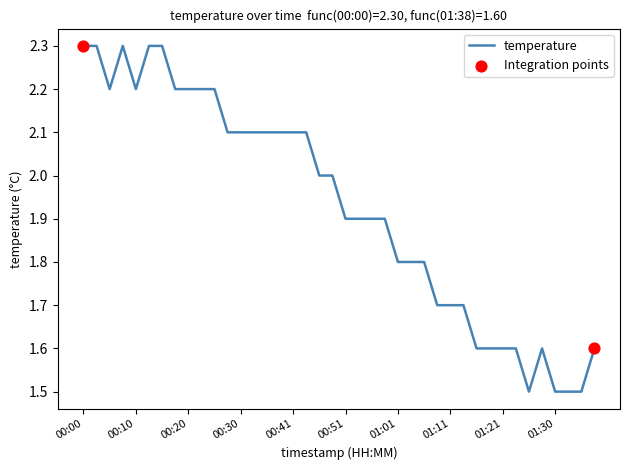

What is the smallest value displayed?

1.5